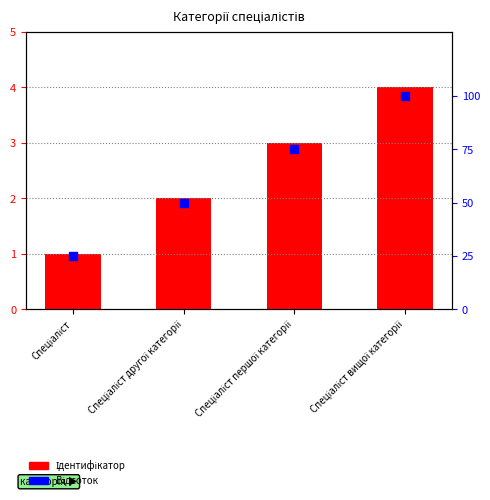

Which series has the largest total across all categories?

Відсоток